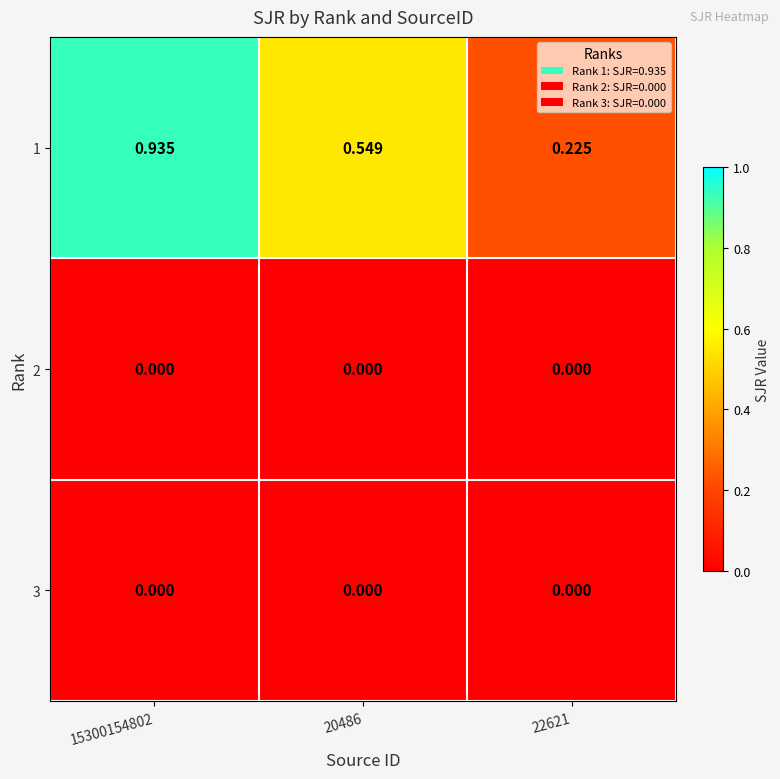

Reading left to right, transcribe all the data shown in this chart.

1: 15300154802=0.9	20486=0.5	22621=0.2
2: 15300154802=0.0	20486=0.0	22621=0.0
3: 15300154802=0.0	20486=0.0	22621=0.0